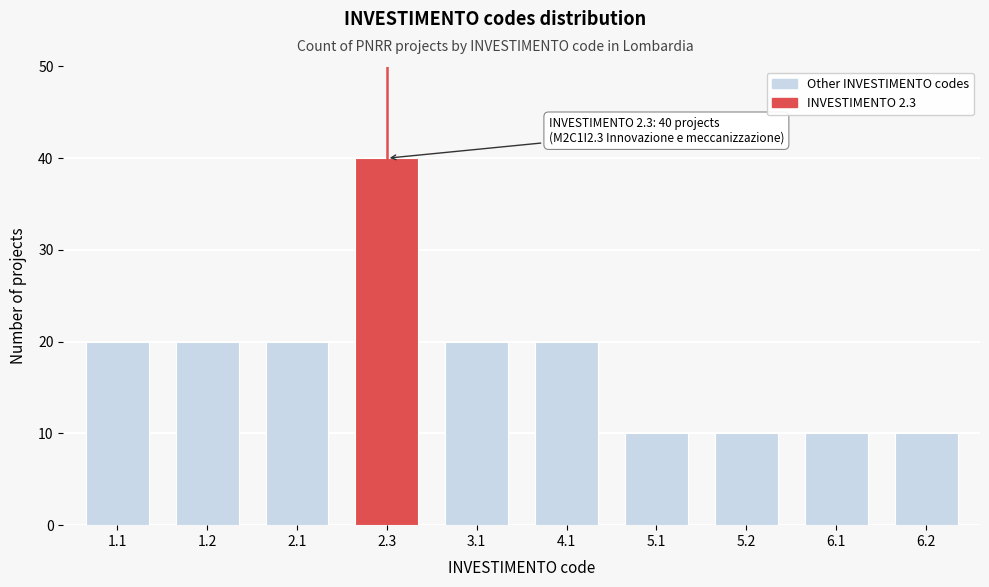

Reading left to right, transcribe all the data shown in this chart.

20	20	20	40	20	20	10	10	10	10